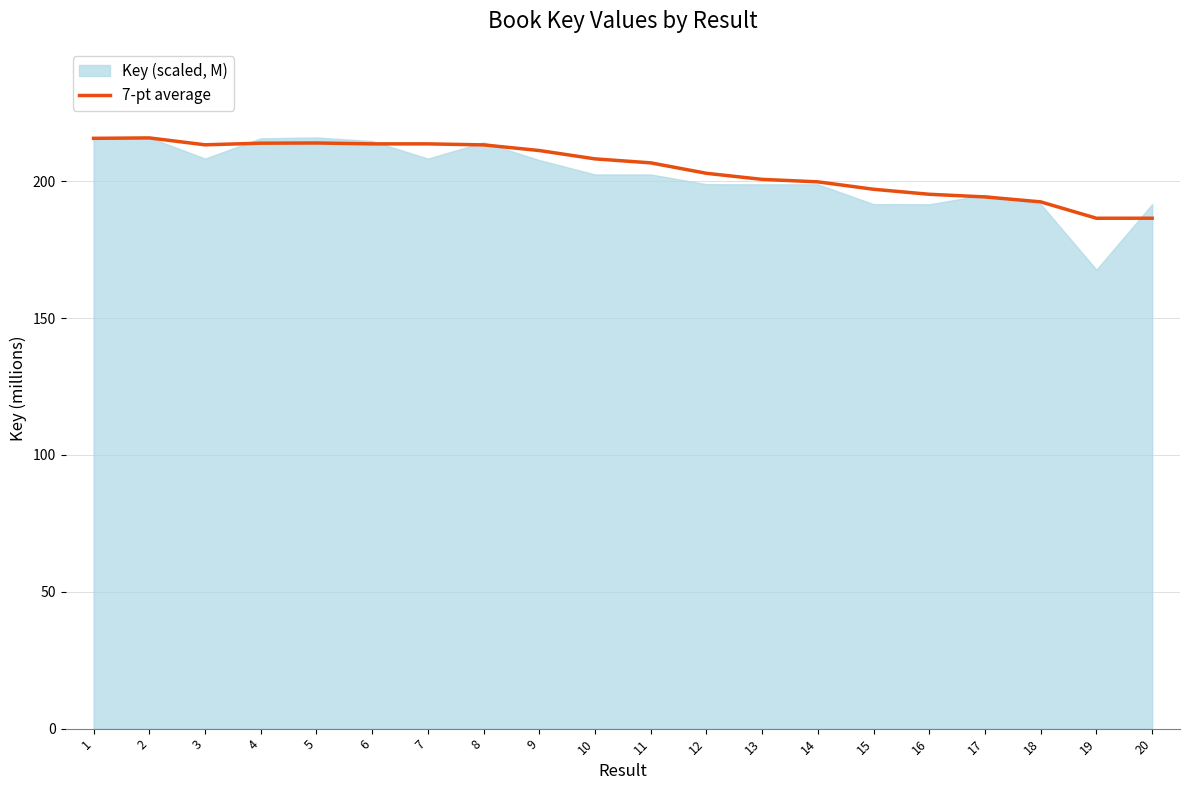

Count the number of values greater than 208.

10